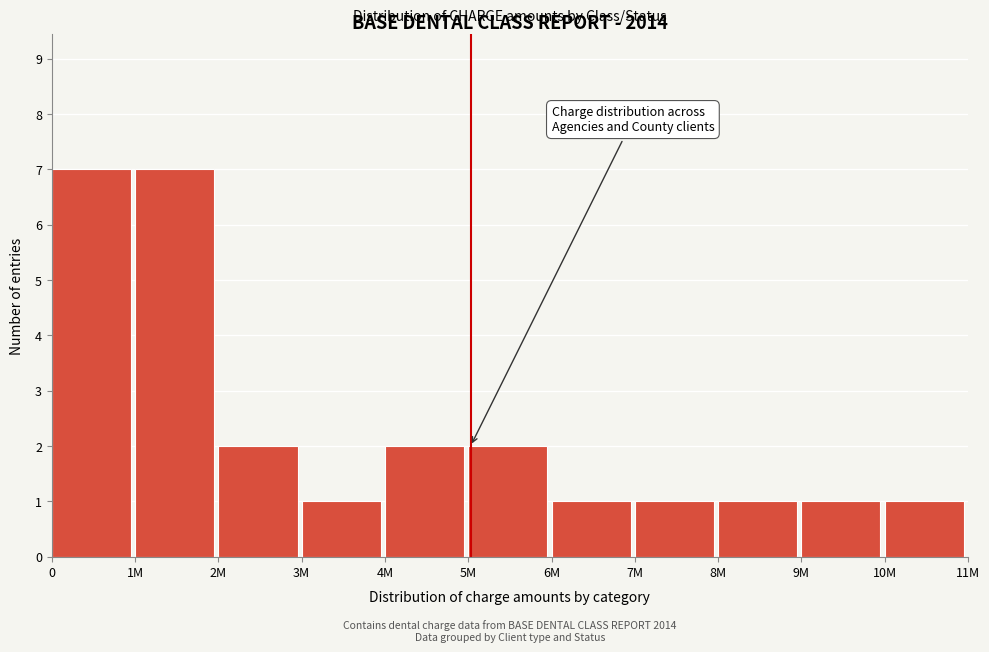

Reading left to right, extract all data points from this chart.

0=7	1M=7	2M=2	3M=1	4M=2	5M=2	6M=1	7M=1	8M=1	9M=1	10M=1